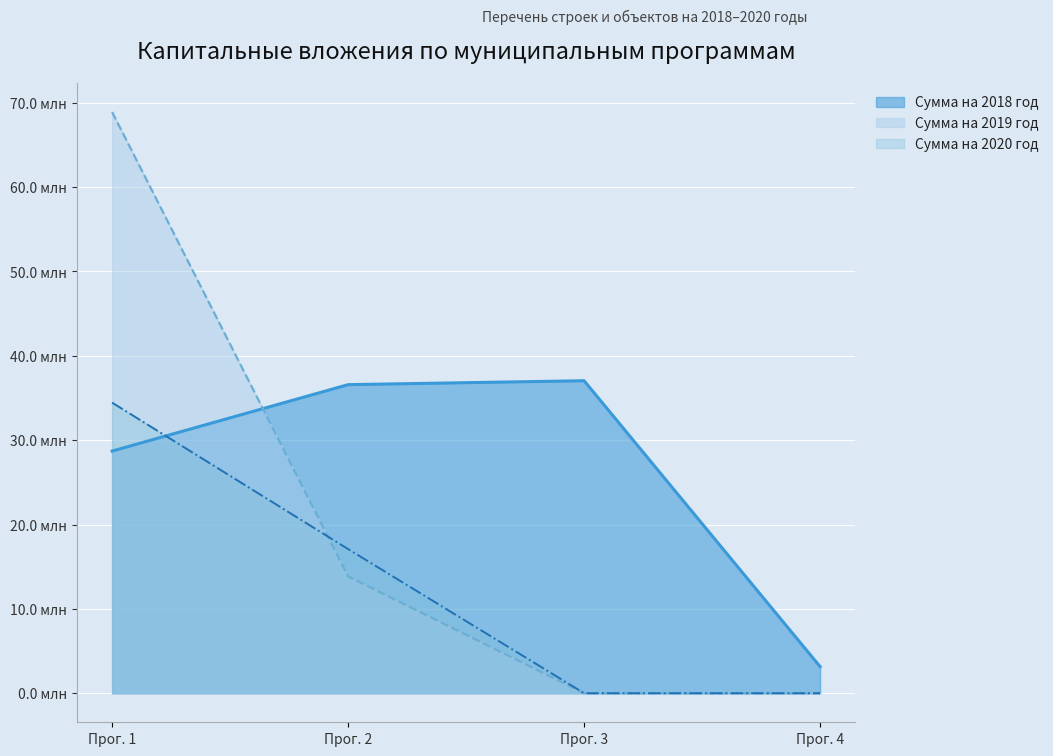

Rank the series at Прог. 2 from highest to lowest value.

Сумма на 2018 год, Сумма на 2020 год, Сумма на 2019 год